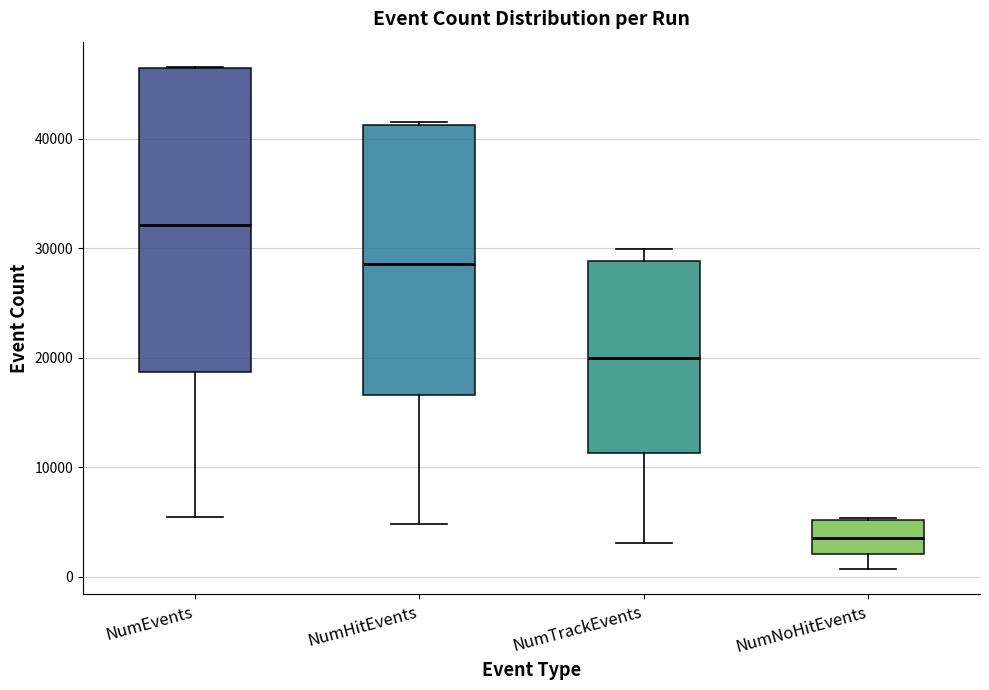

Where does the median line of the box for NumTrackEvents sit on the y-axis? The values are not printed on the chart, so give them approximately, as read against the axis.

20000